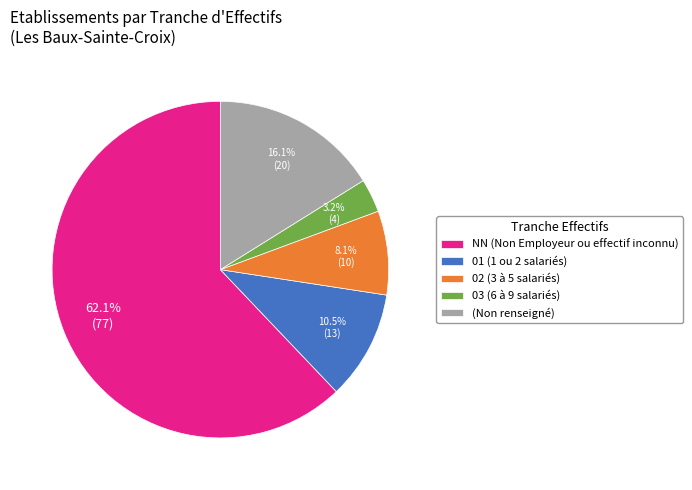

Is NN (Non Employeur ou effectif inconnu) the majority of the pie?

Yes